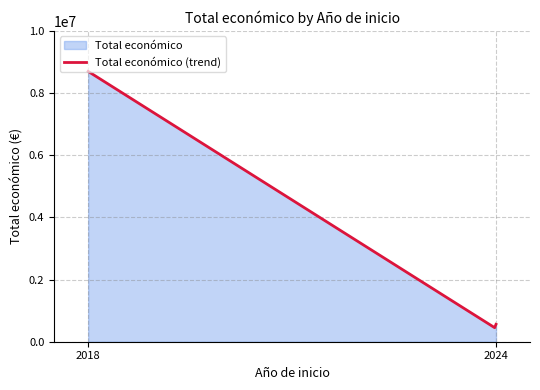

What is the difference between the maximum and minimum values?

8249283.8